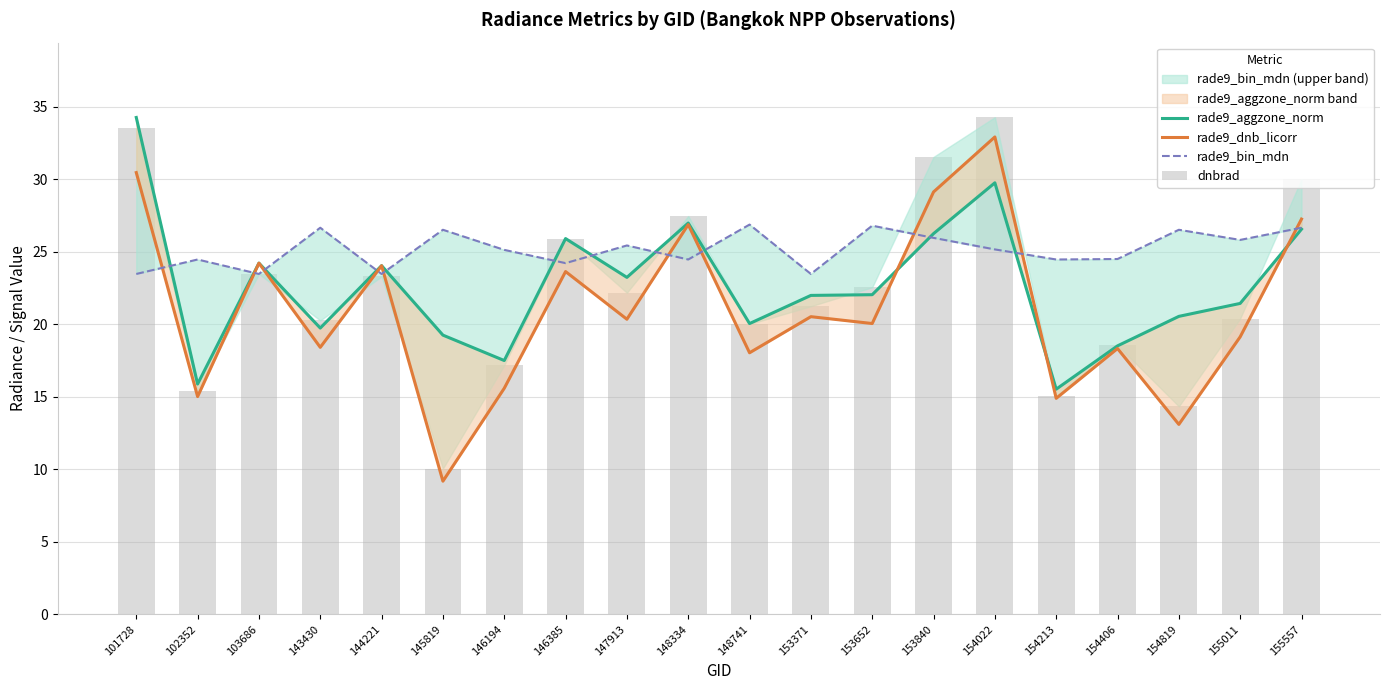

What is the value of the rade9_aggzone_norm bar at the 8th from the left?

25.9